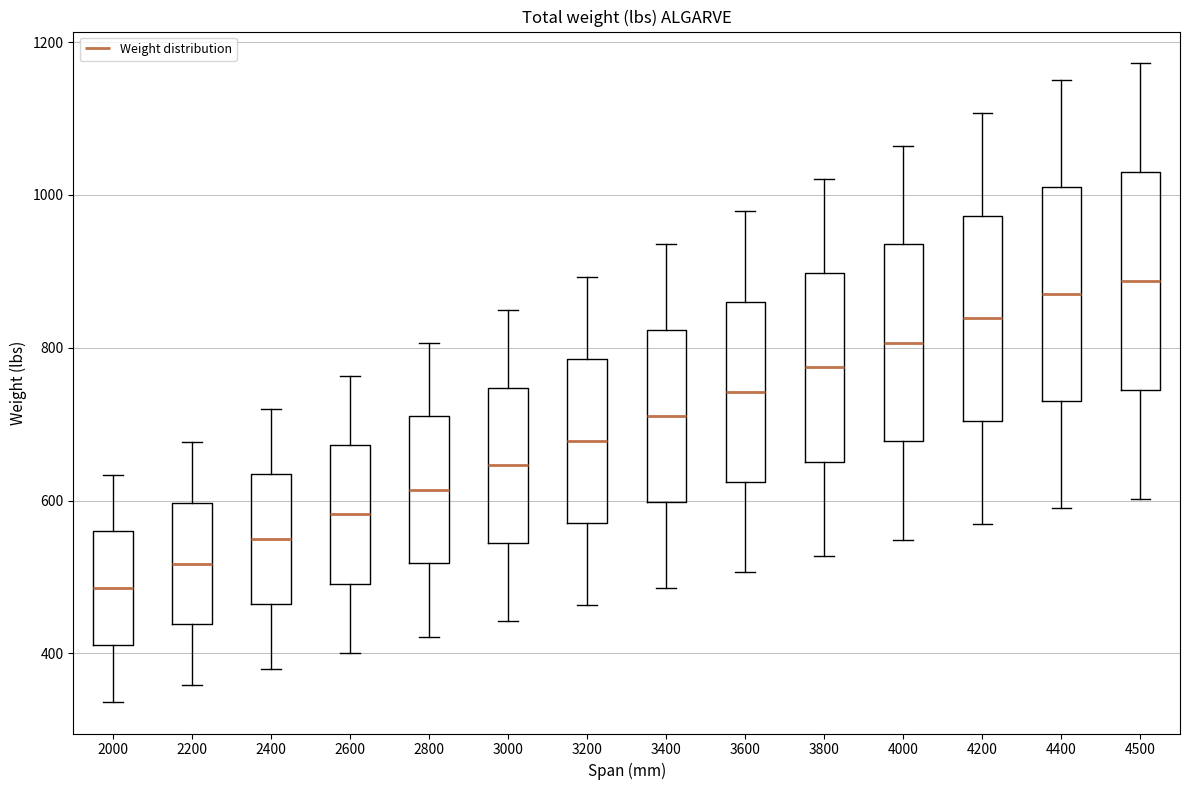

Which box's median line is the lowest?

2000